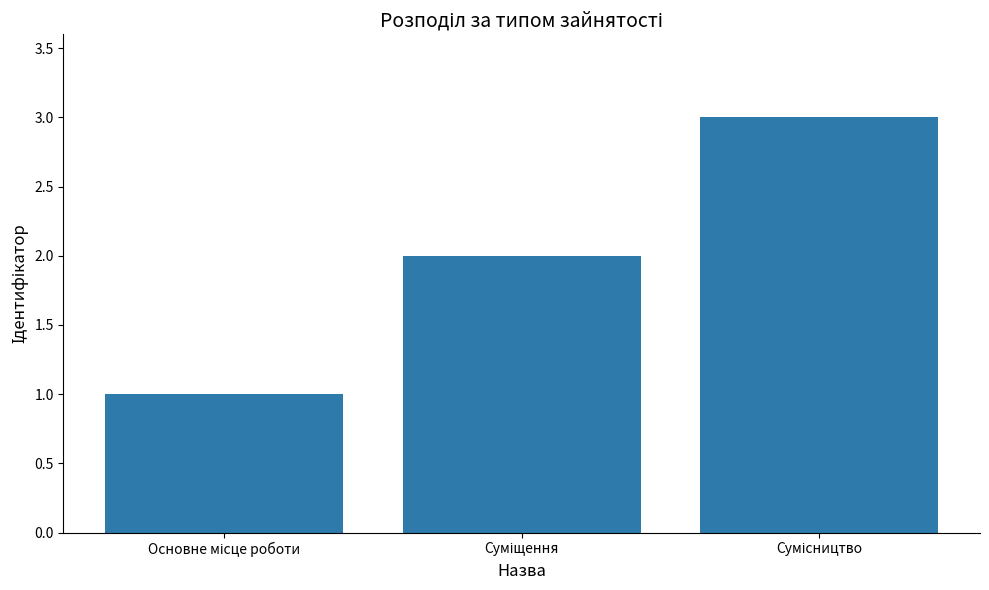

What is the difference between the maximum and minimum values?

2